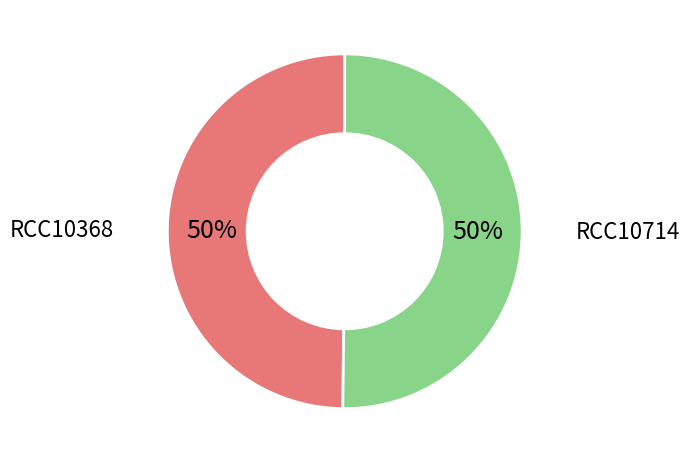

What is the ratio of the value at RCC10368 to the value at RCC10714?

1.0